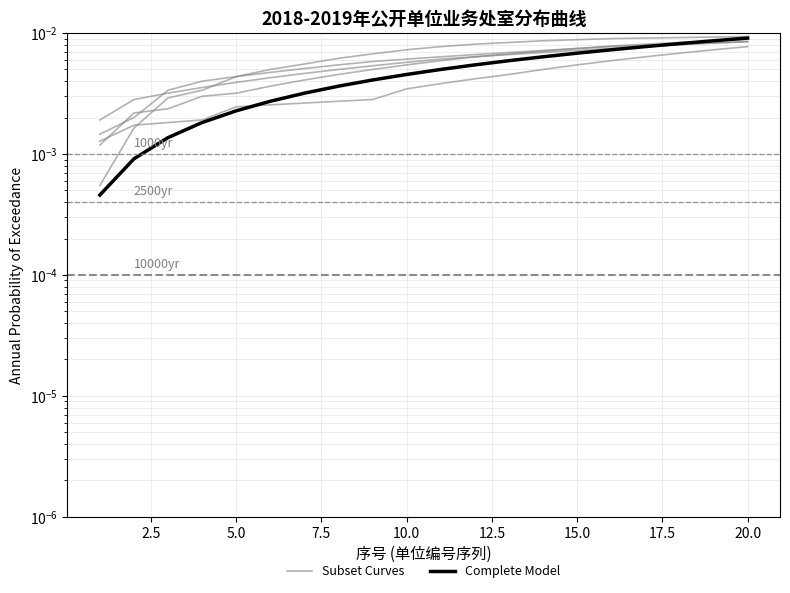

True or false: Complete Model has a value of 0.0 at 2.5.

True